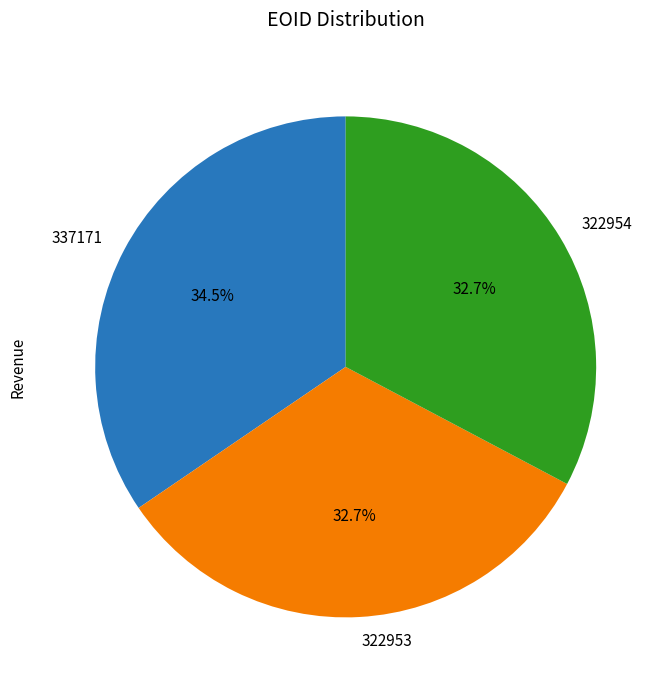

To the nearest percent, what is the combined percentage of 322953 and 337171?

67%